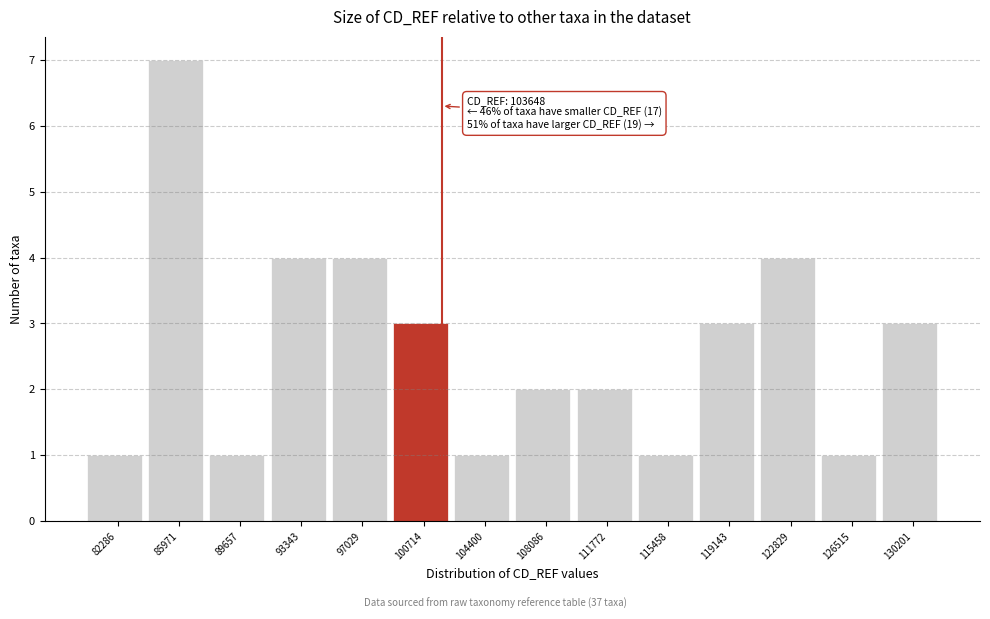

Reading left to right, list all the values displayed in this chart.

1	7	1	4	4	3	1	2	2	1	3	4	1	3